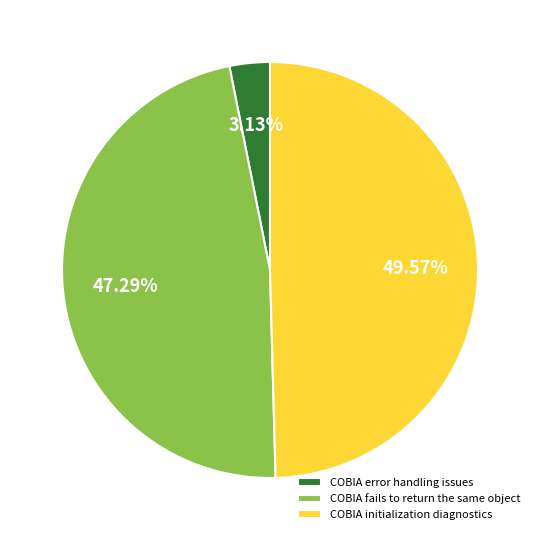

Is it true that COBIA fails to return the same object is 53% of the pie?

False